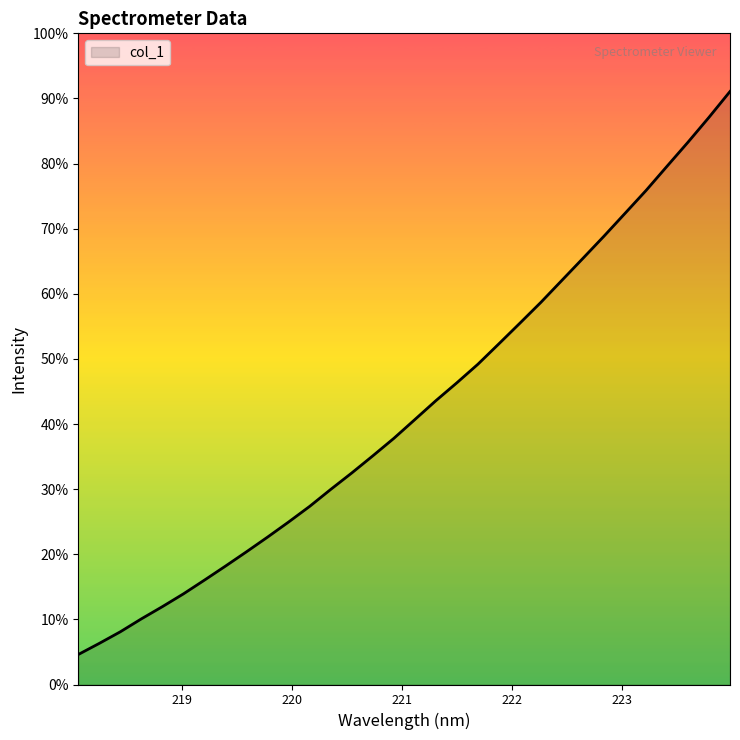

Does the chart display data point markers on the line(s)?

No